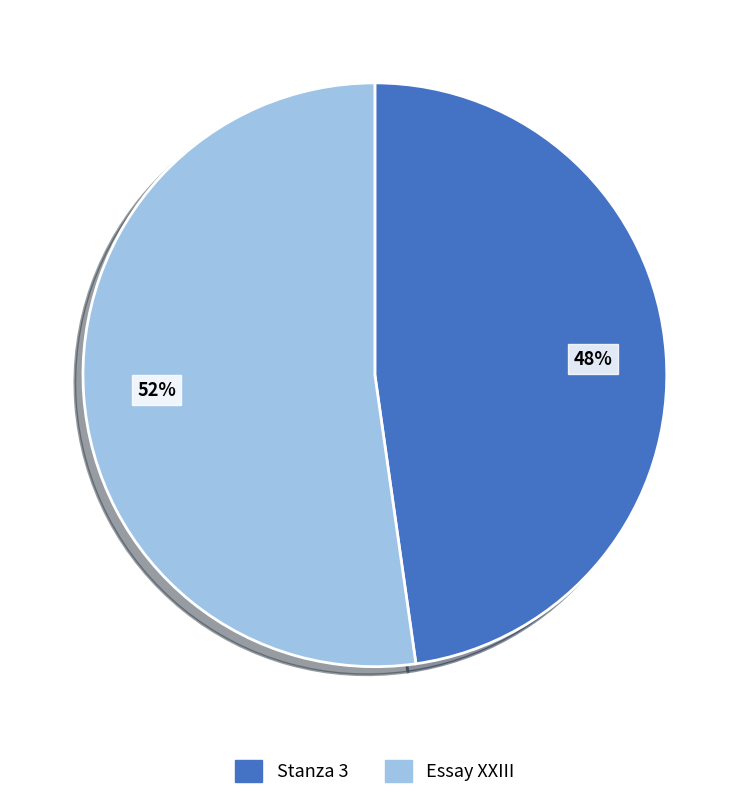

Does Stanza 3 represent more than half of the total?

No